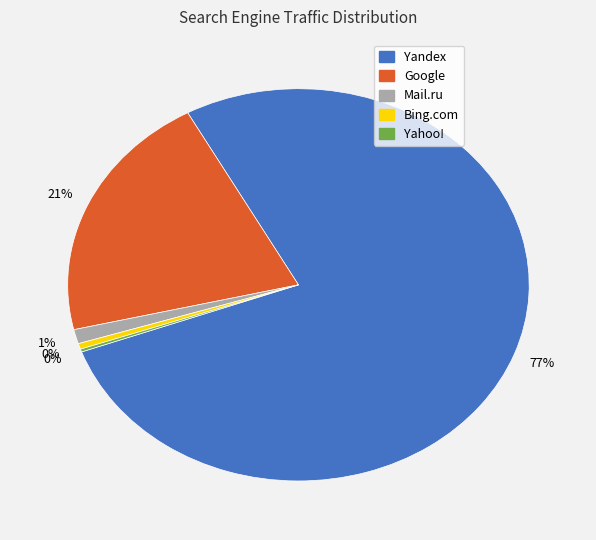

To the nearest percent, what is the average slice percentage?

20%